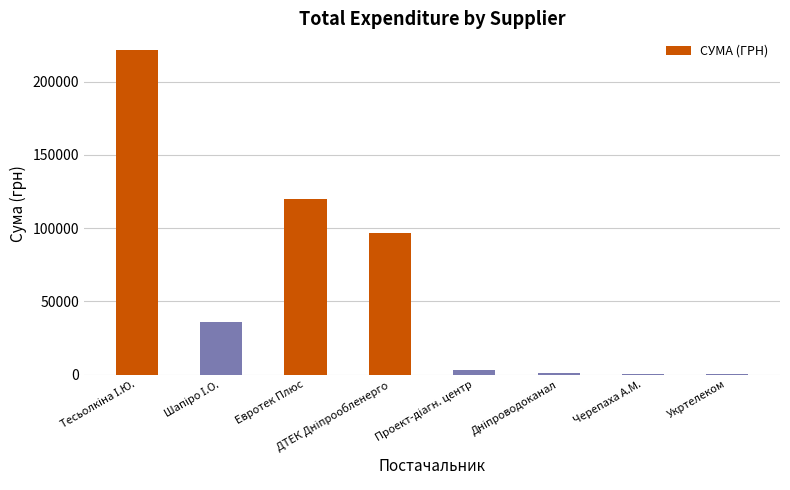

The value at Евротек Плюс is 82741.9. True or false?

False